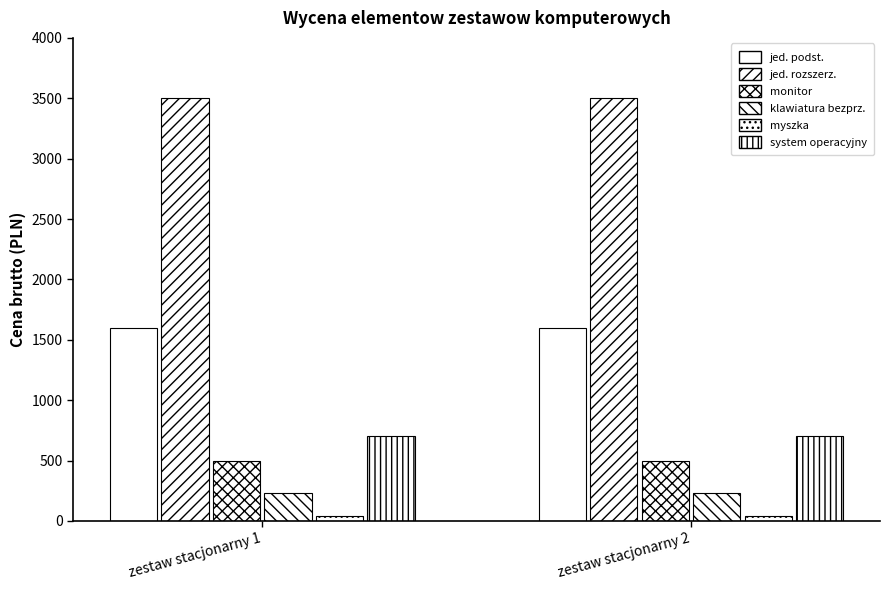

Reading right to left, transcribe all the data shown in this chart.

jednostka centralna specyfikacja podstawowa: zestaw stacjonarny 2=1600	zestaw stacjonarny 1=1600
jednostka centralna specyfikacja rozszerzona: zestaw stacjonarny 2=3500	zestaw stacjonarny 1=3500
monitor min. 21,5": zestaw stacjonarny 2=500	zestaw stacjonarny 1=500
klawiatura bezprzewodowa z mysza: zestaw stacjonarny 2=230	zestaw stacjonarny 1=230
Myszka komputerowa: zestaw stacjonarny 2=40	zestaw stacjonarny 1=40
System operacyjny: zestaw stacjonarny 2=700	zestaw stacjonarny 1=700